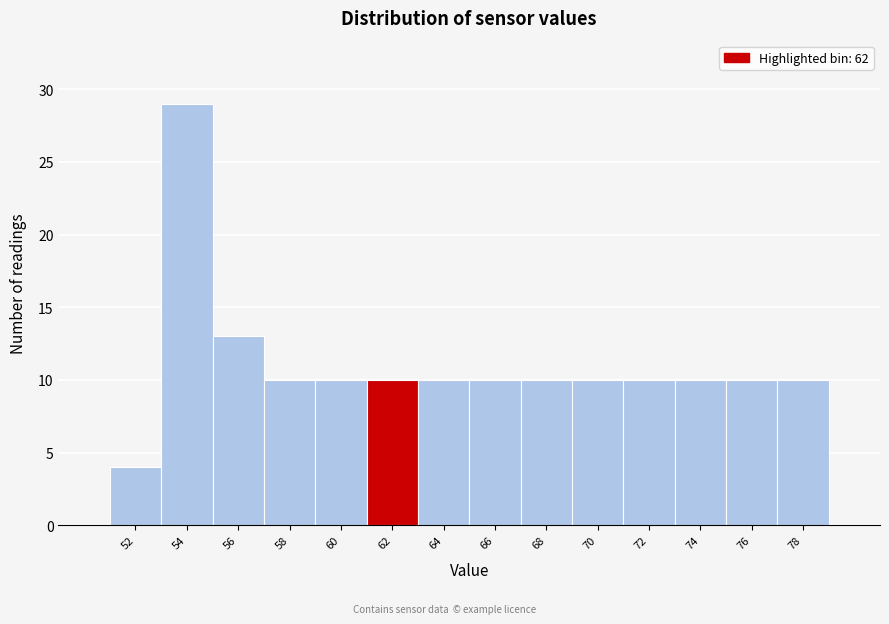

Reading left to right, list all the values displayed in this chart.

52=4	54=29	56=13	58=10	60=10	62=10	64=10	66=10	68=10	70=10	72=10	74=10	76=10	78=10